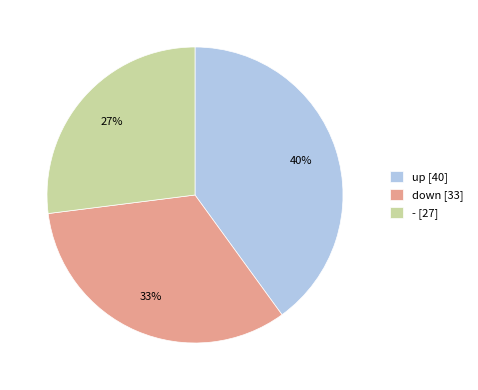

To the nearest percent, what portion does up represent?

40%